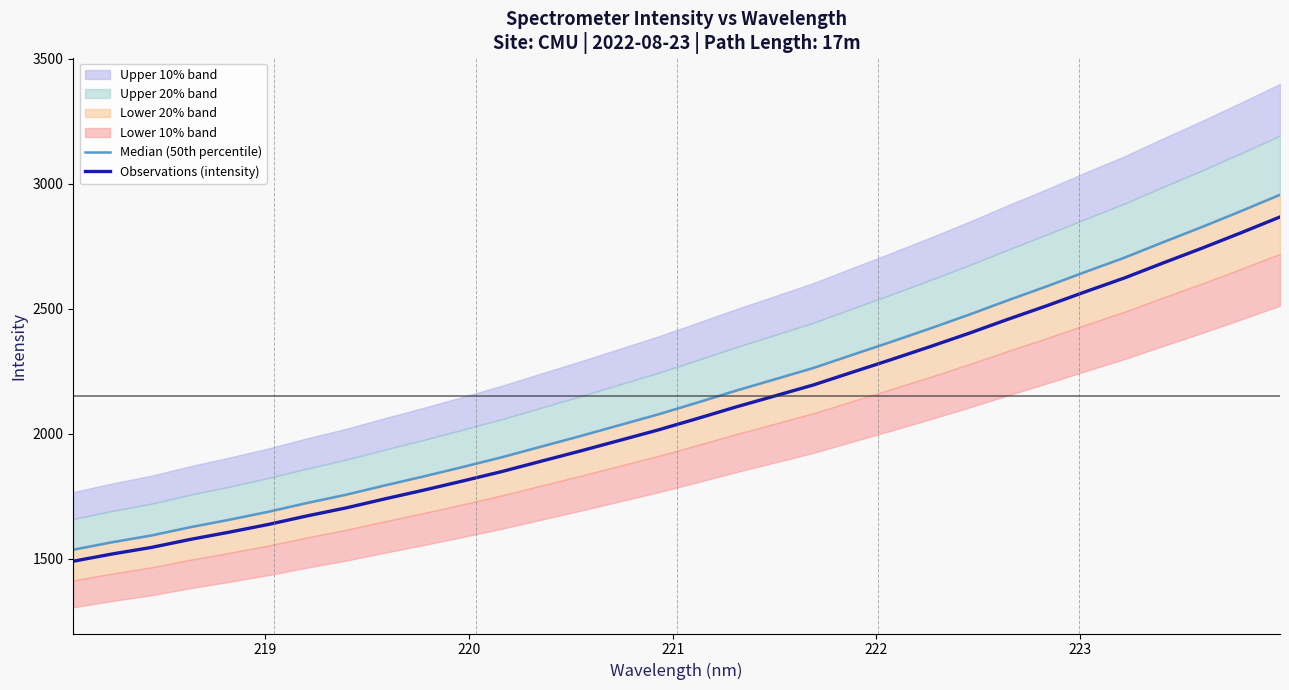

What is the minimum value for Observations (intensity)?

1490.4